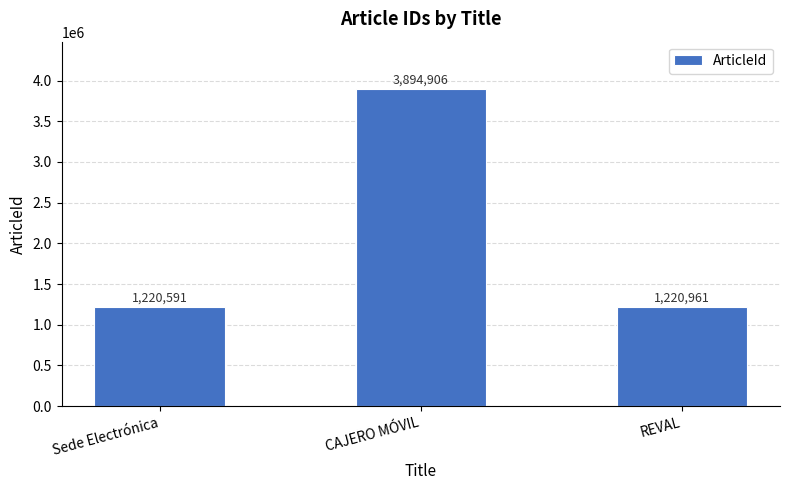

Count the number of data series in this chart.

1